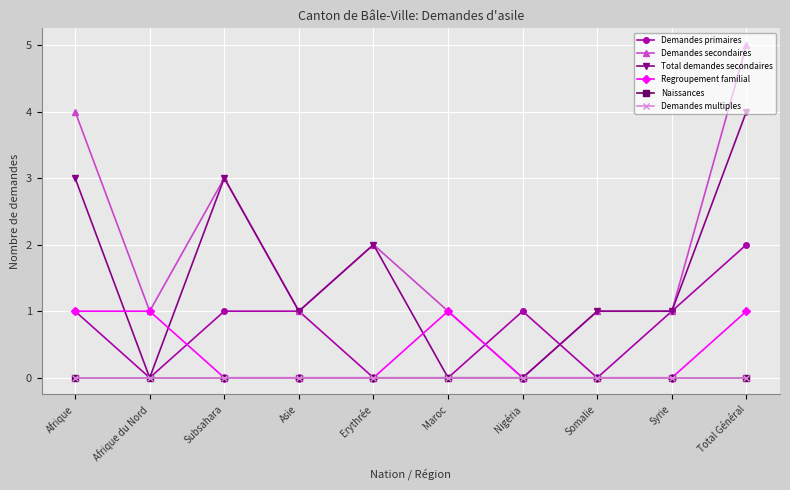

At which label does Demandes primaires first exceed 1?

Total Général